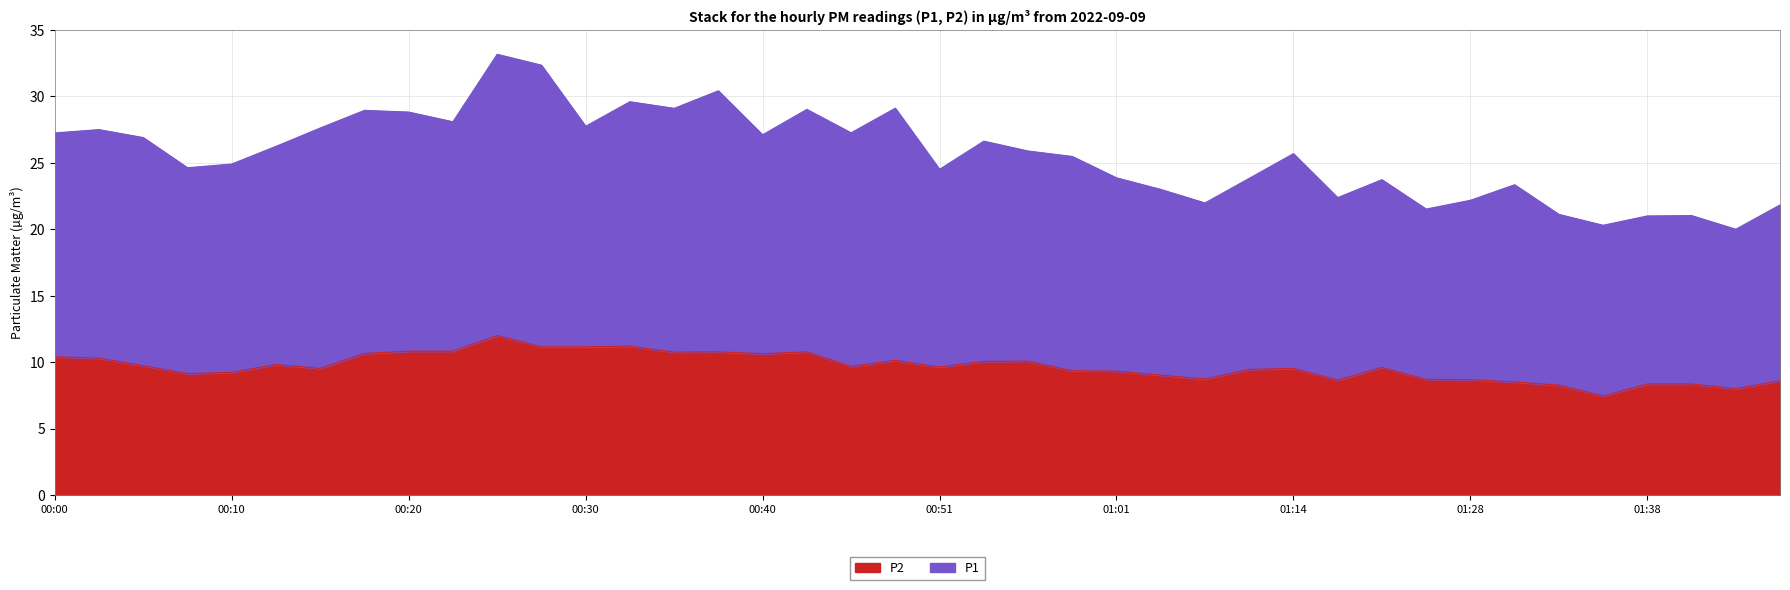

Between 00:02 and 00:51, which series saw the biggest shift?

P1